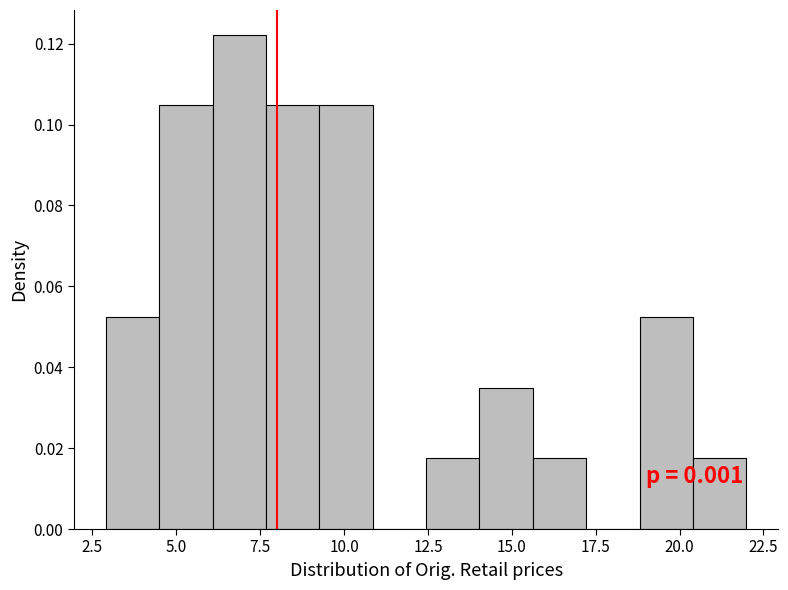

Around what value on the x-axis is the tallest bar? Give the approximate position of its centre, as read against the axis.

7.0